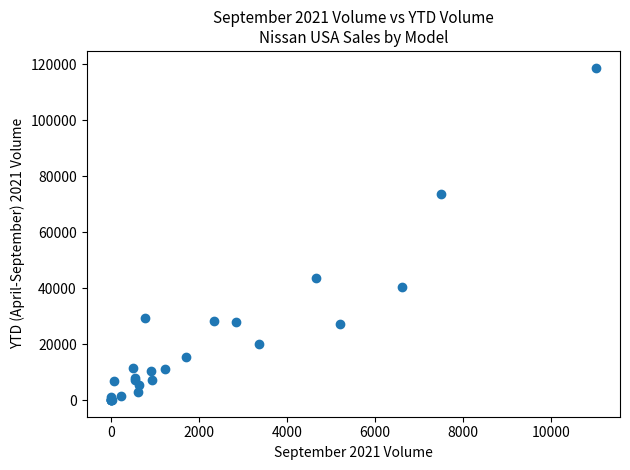

What Y value in the scatter plot is closest to 59365?

73583